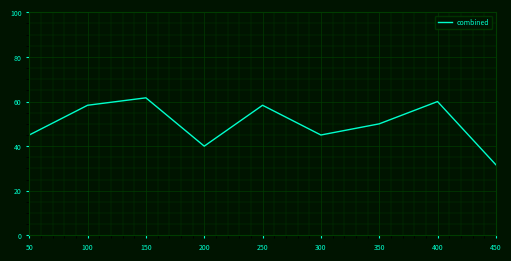

At which category does the chart reach its minimum across all series?

450